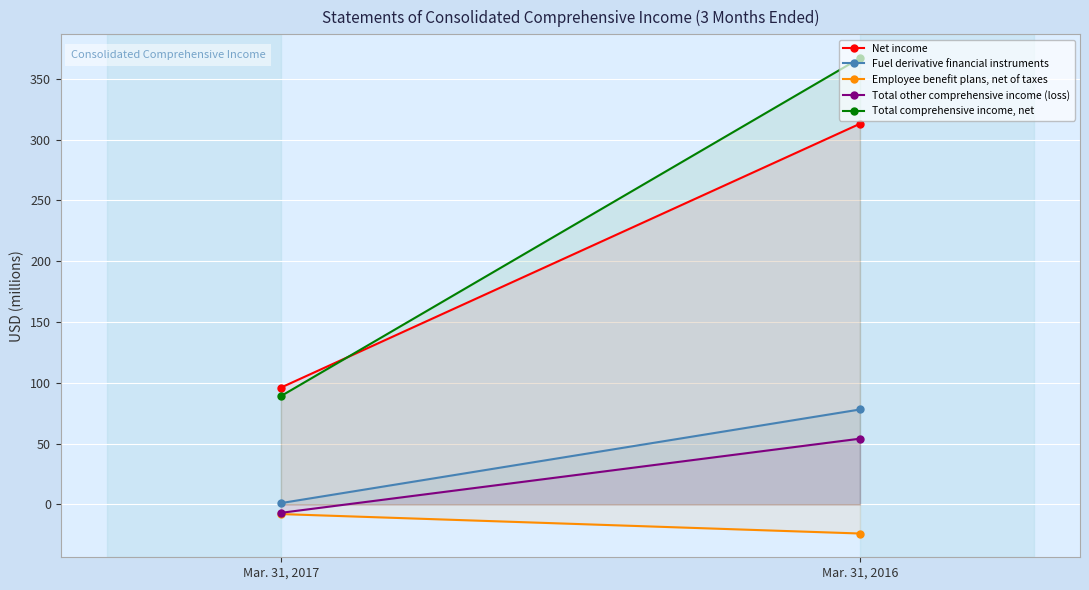

At which category is the sum across all series the highest?

Mar. 31, 2016